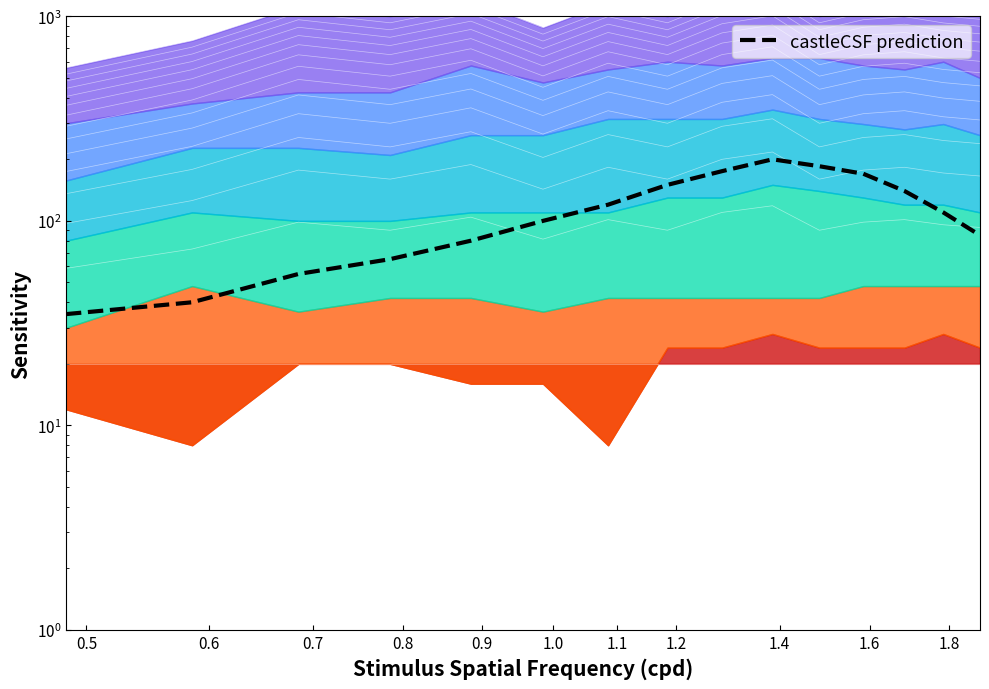

What position from the left is 1.2?

8